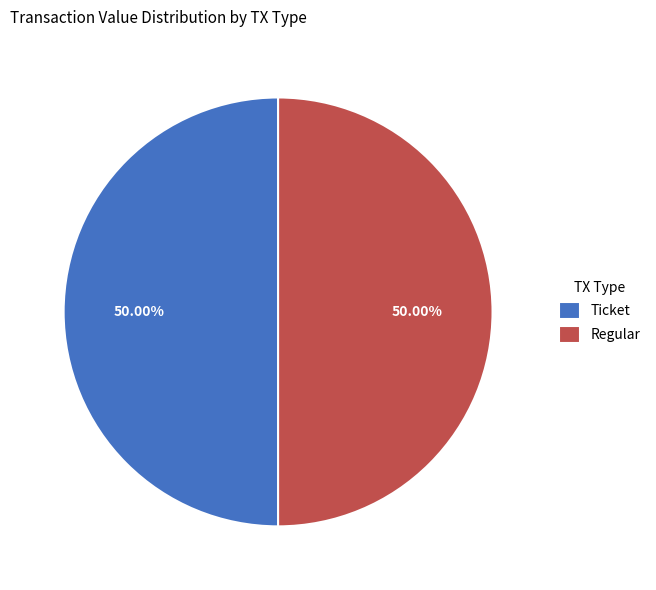

Approximately how many times larger is the value at Regular compared to Ticket?

1.0